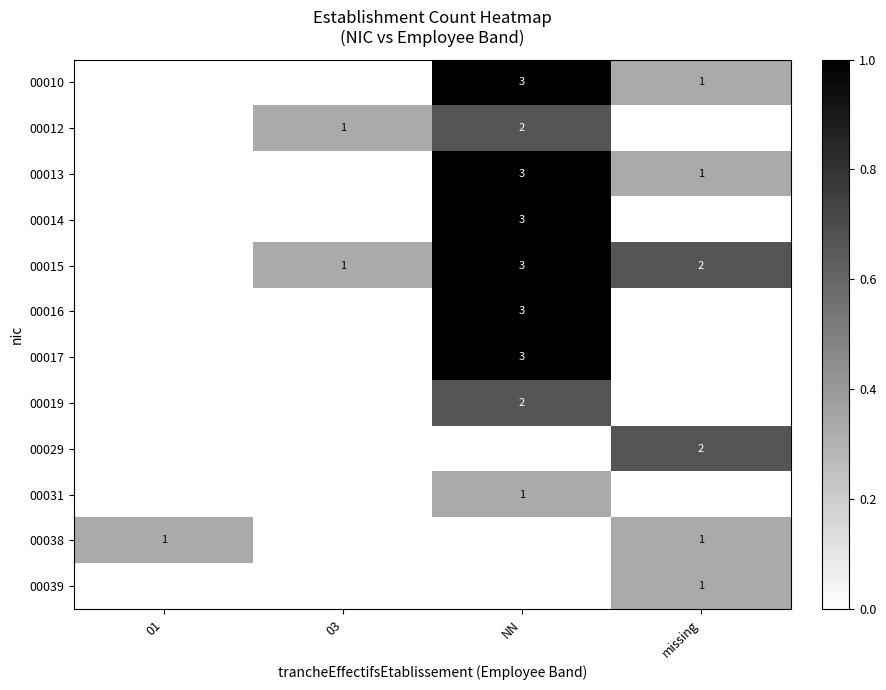

The value of 00015 at 03 is 2. True or false?

False